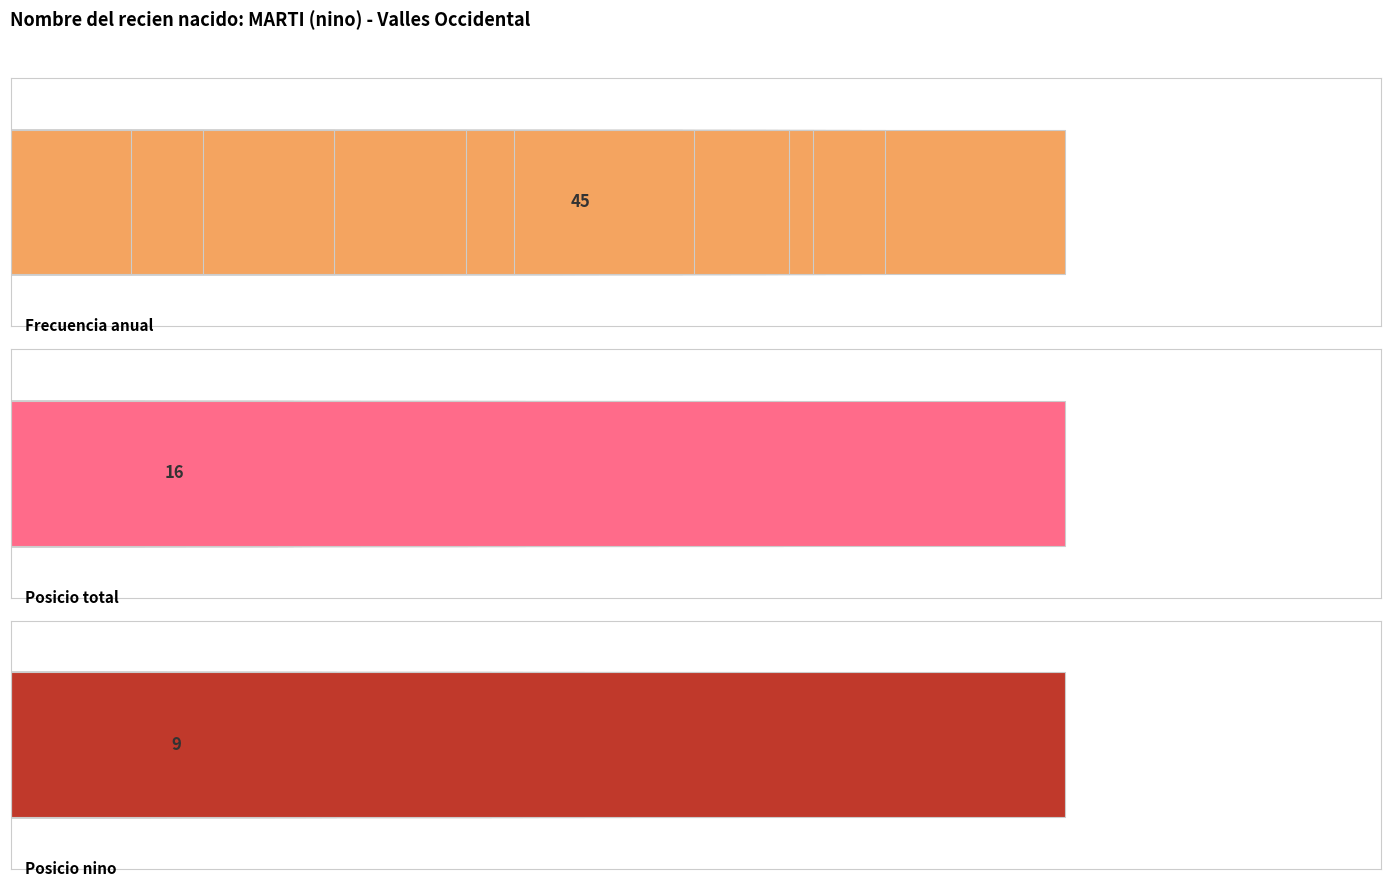

Reading left to right, what are all the values shown in this chart?

Frecuencia: 45	46	47	35	56	60	71	88	70	49	64	68	73	56	63	67	65	57	36	42	38	24	27	27	16	10
Posicion Total: 16	13	13	34	18	16	13	6	19	32	29	21	21	36	32	34	35	42	61	55	56	78	66	62	93	127
Posicion Nino: 9	8	6	16	10	9	7	3	10	17	14	11	12	21	16	19	20	21	34	31	31	40	37	33	47	68